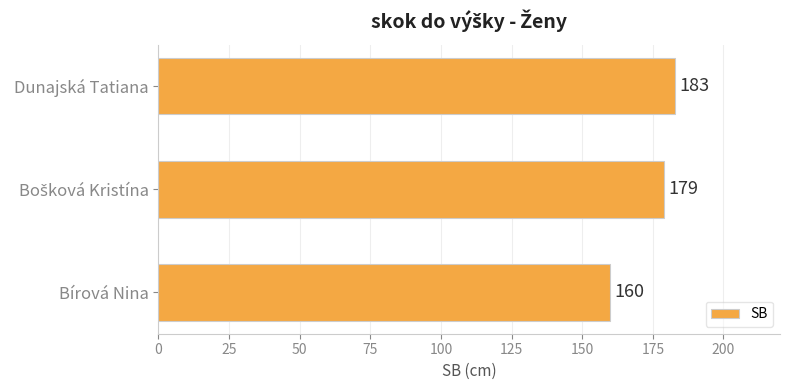

Reading top to bottom, transcribe all the data shown in this chart.

183	179	160